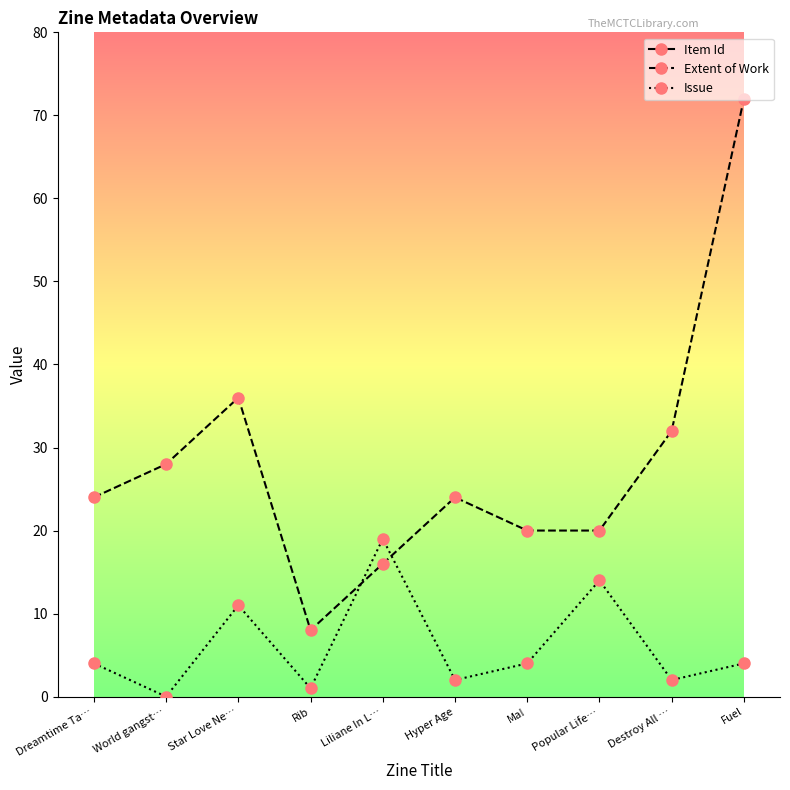

Which has a higher value, Hyper Age or Dreamtime Ta…?

Hyper Age